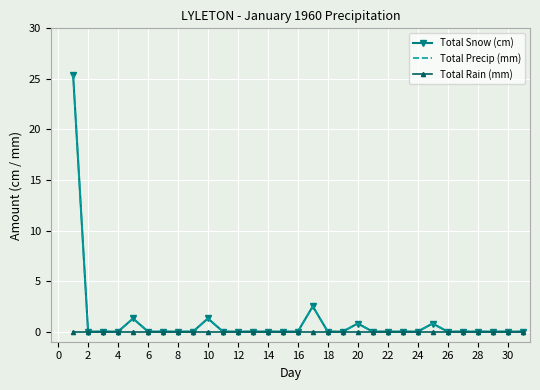

What is the sum of all Total Snow (cm) values?

32.1